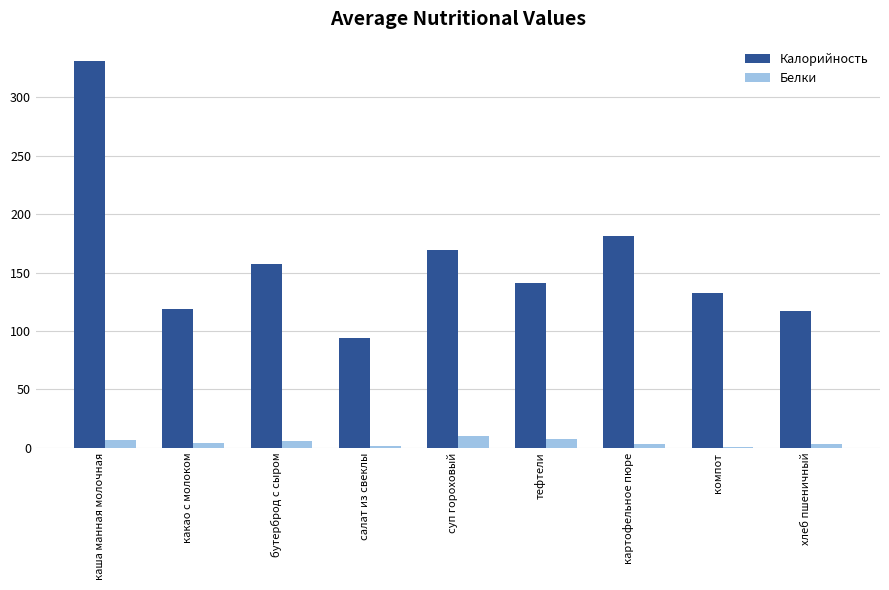

Where is Калорийность nearest to the value 212?

картофельное пюре